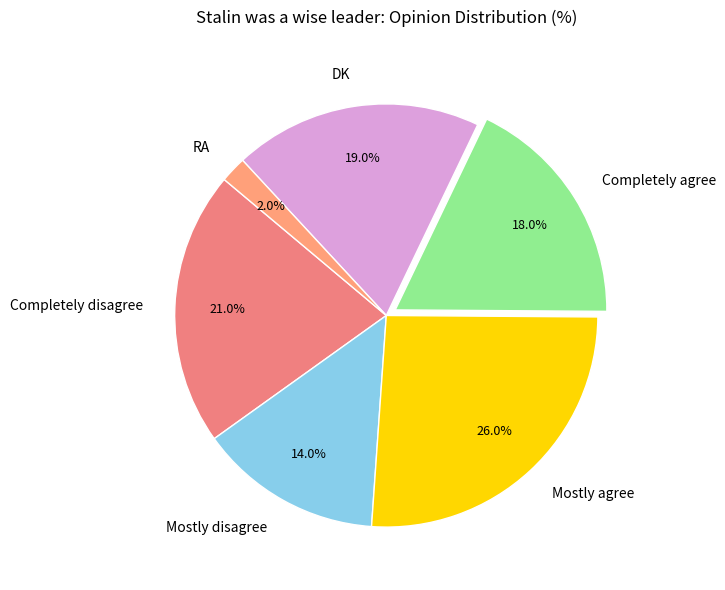

Combined, what portion of the pie is DK and RA?

21.0%